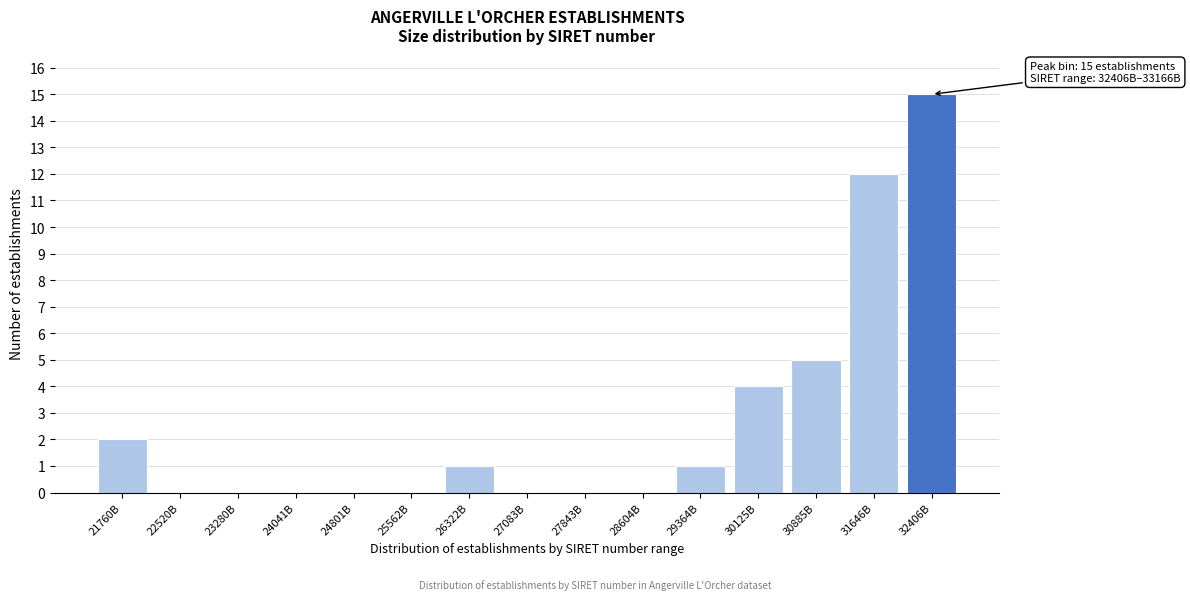

Reading right to left, list all the values displayed in this chart.

32406B=15	31646B=12	30885B=5	30125B=4	29364B=1	28604B=0	27843B=0	27083B=0	26322B=1	25562B=0	24801B=0	24041B=0	23280B=0	22520B=0	21760B=2